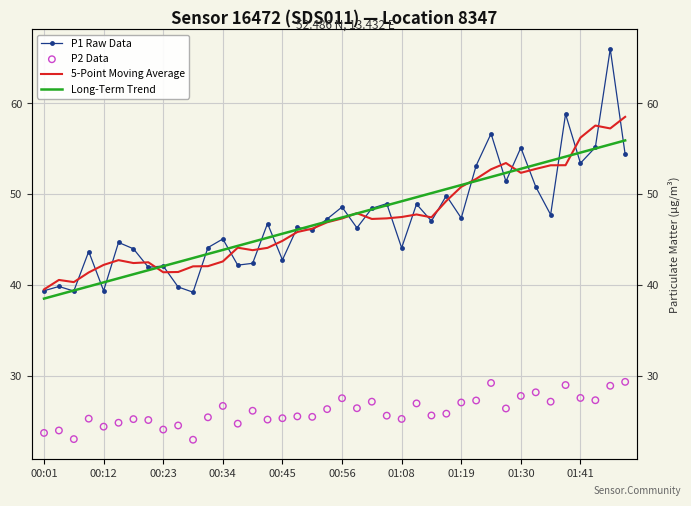

What are all the series names shown in the legend?

P1 Raw Data, 5-Point Moving Average, Long-Term Trend, P2 Data